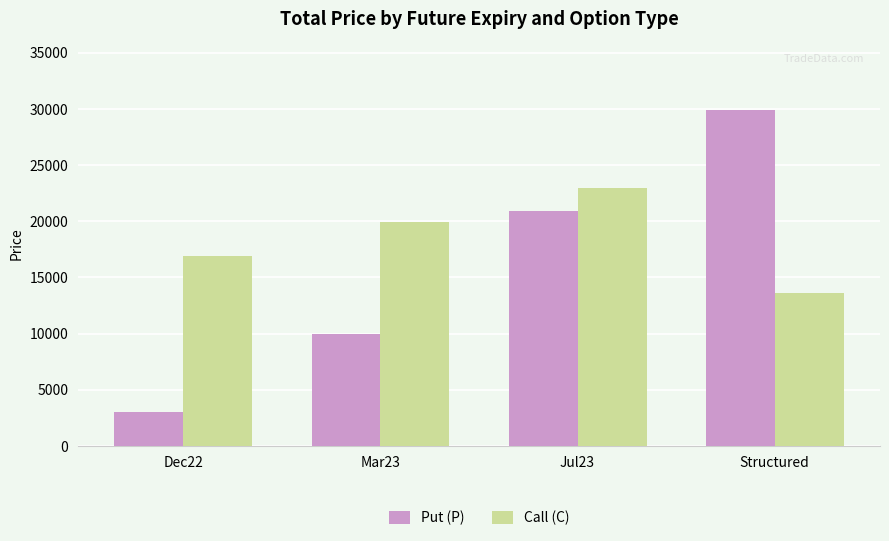

What is the value of the Call (C) bar at the 4th from the left?

13621